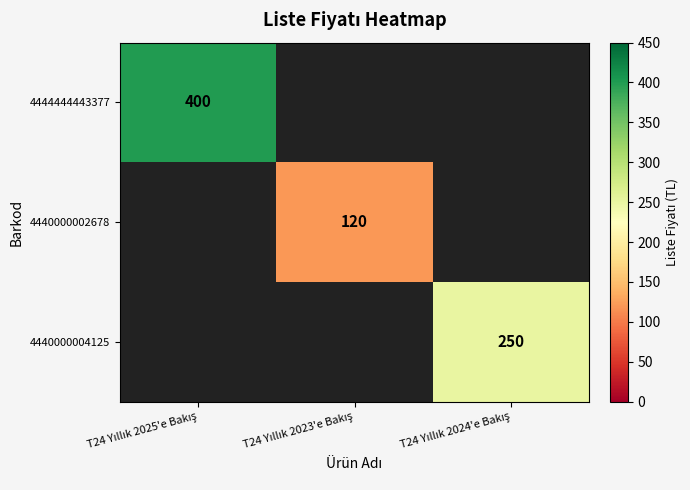

Count the number of categories in the chart.

3